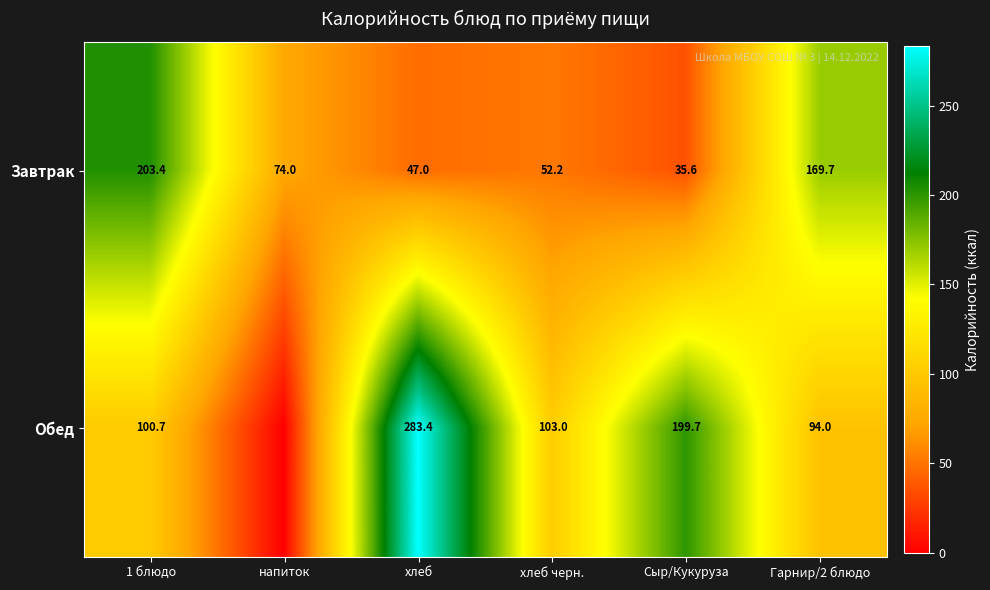

How many data points in Завтрак are less than 74?

3